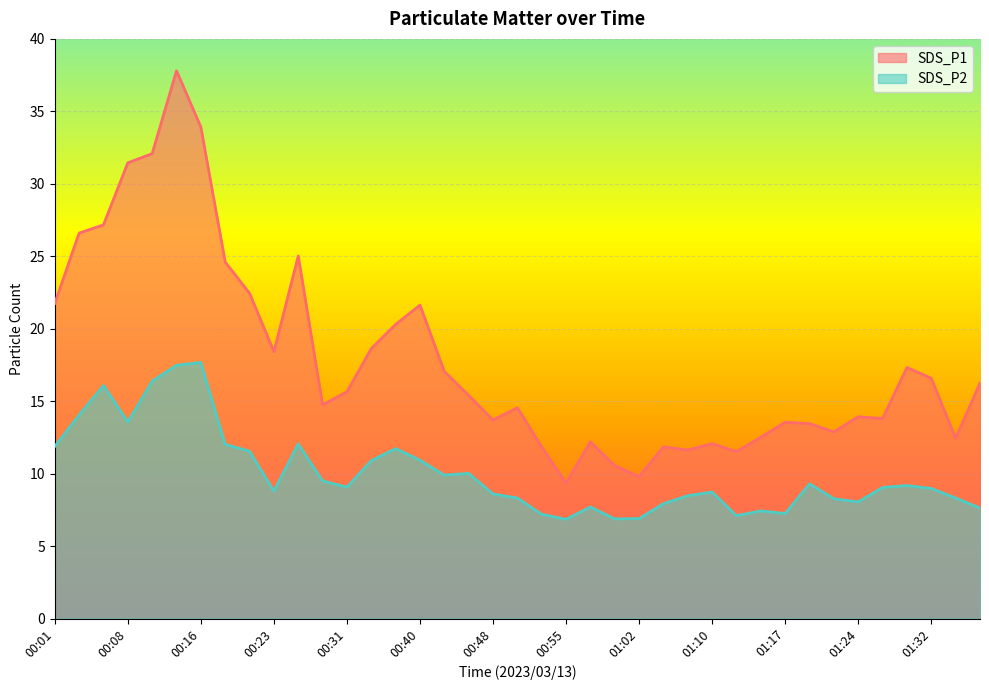

True or false: SDS_P2 and SDS_P1 intersect in this chart.

False